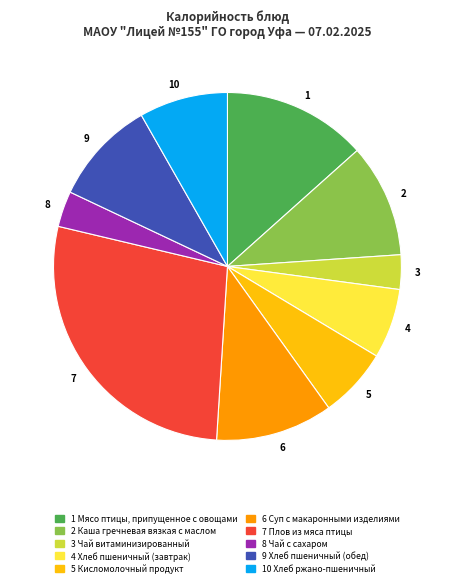

The 2 slice represents 11% of the pie. True or false?

True